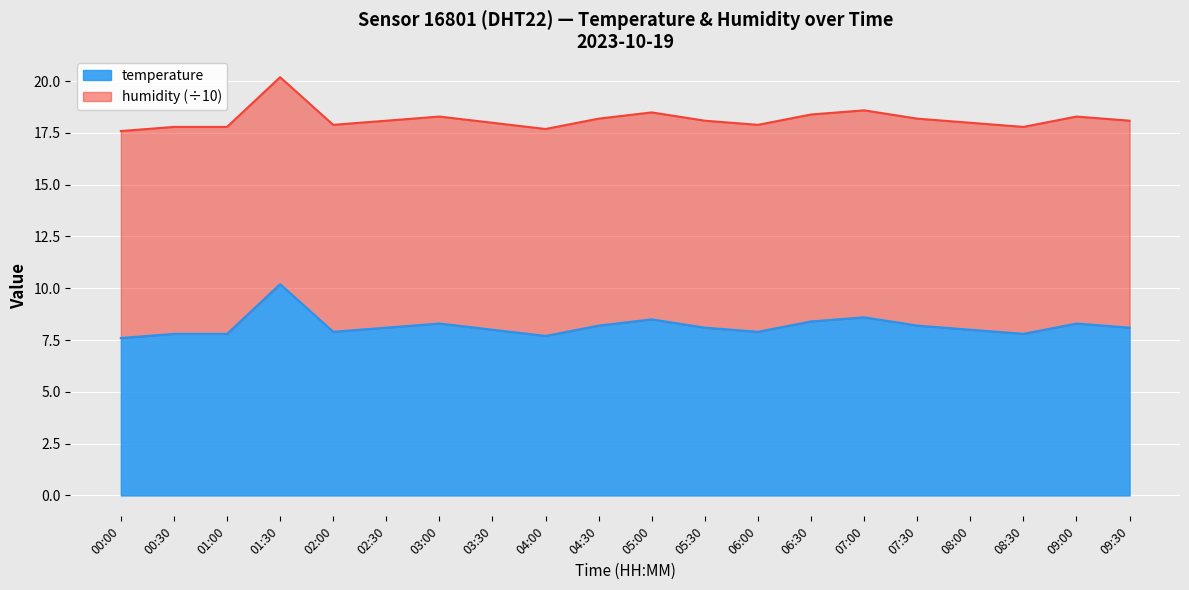

What is the total value across all series at 03:30?

18.0